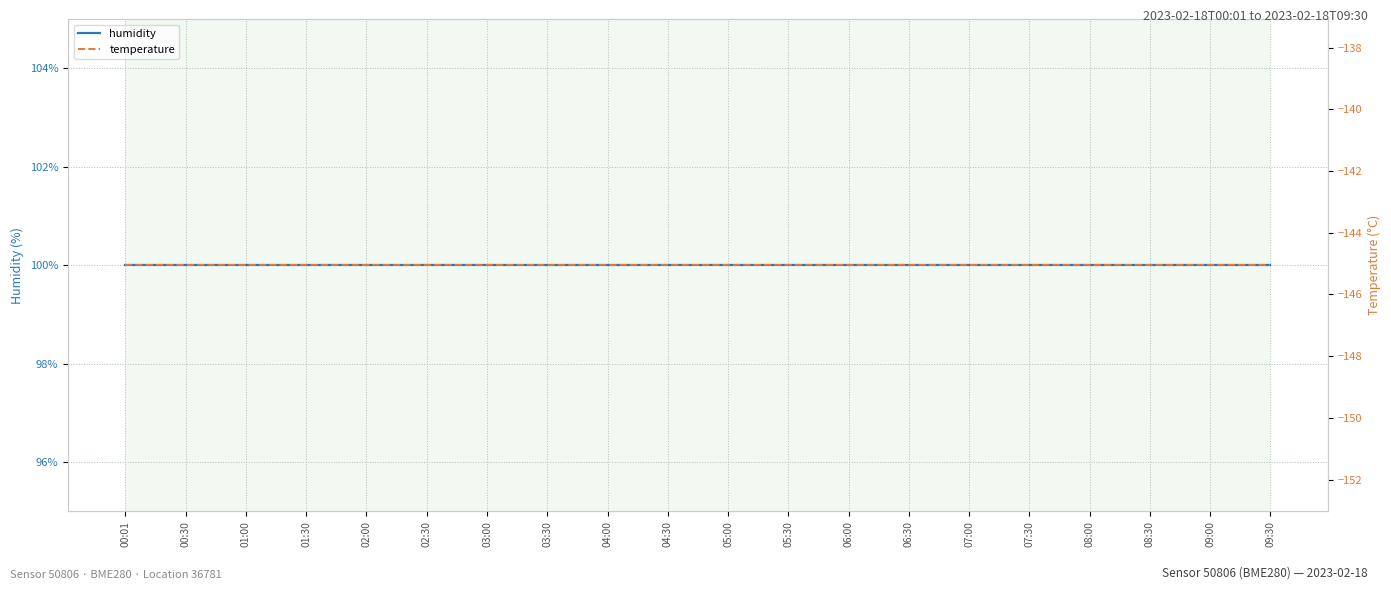

What is the highest value of the temperature series?

-145.1